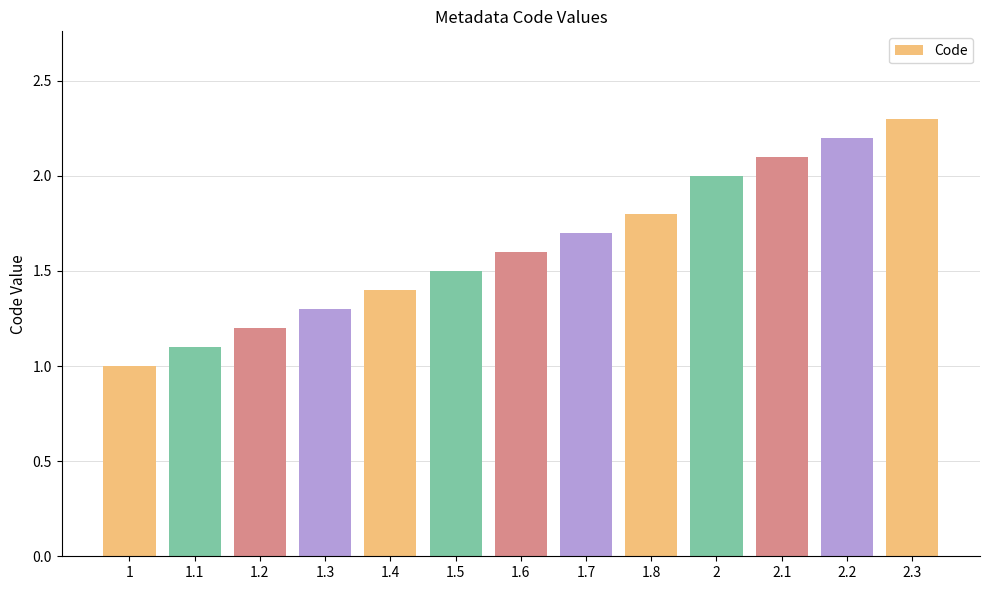

Reading left to right, list all the values displayed in this chart.

1.0	1.1	1.2	1.3	1.4	1.5	1.6	1.7	1.8	2.0	2.1	2.2	2.3